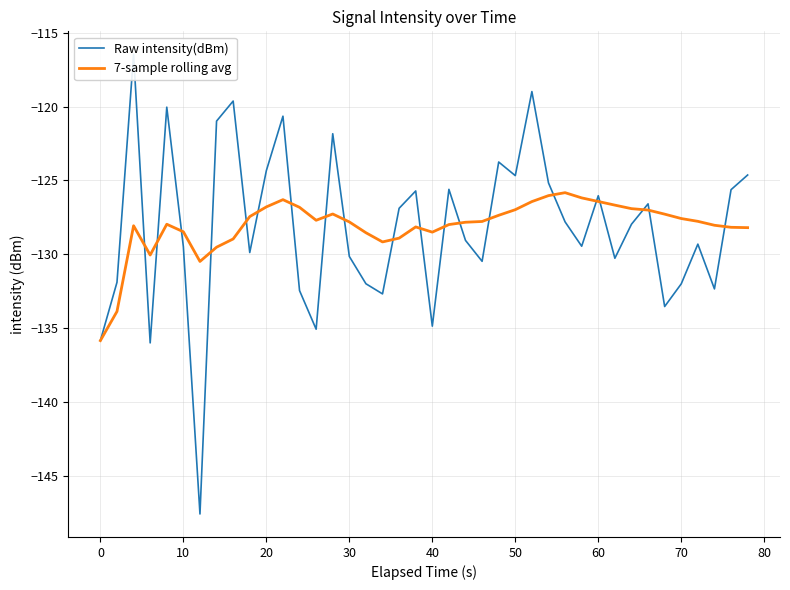

What is the highest value of the 7-sample rolling avg series?

-125.8